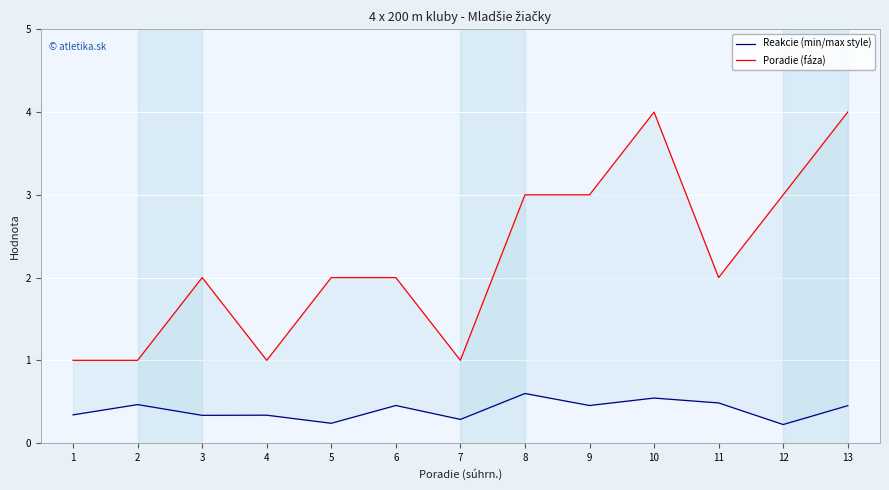

How many Reakcie (min/max style) values are between 0 and 1?

13